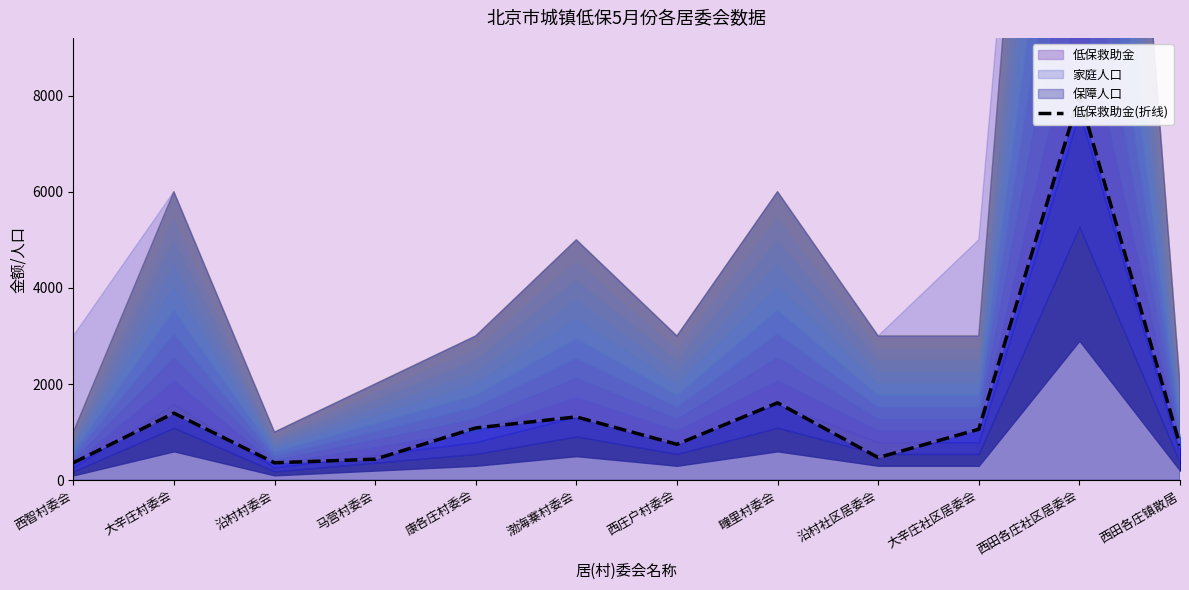

List the labels in order of value, smallest first.

西智村委会, 沿村村委会, 马营村委会, 沿村社区居委会, 西田各庄镇散居, 西庄户村委会, 大辛庄社区居委会, 康各庄村委会, 渤海寨村委会, 大辛庄村委会, 疃里村委会, 西田各庄社区居委会